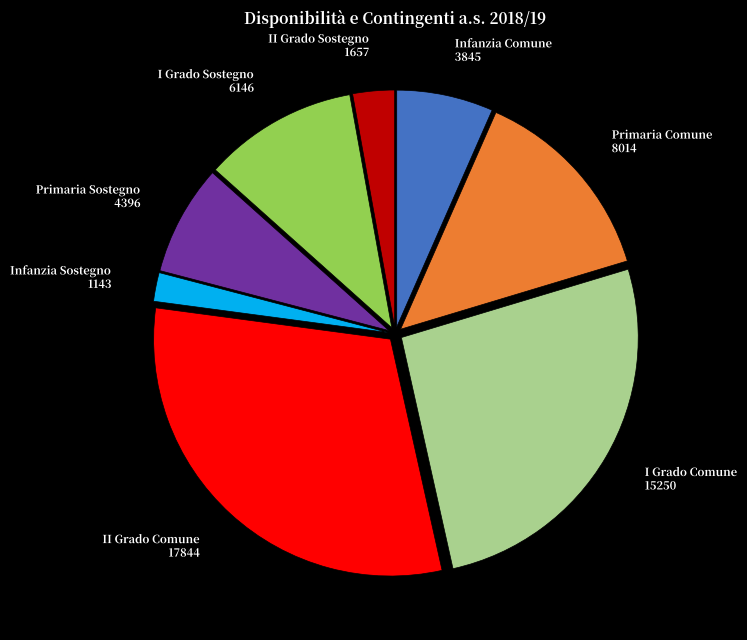

Is there a majority slice in this chart?

No